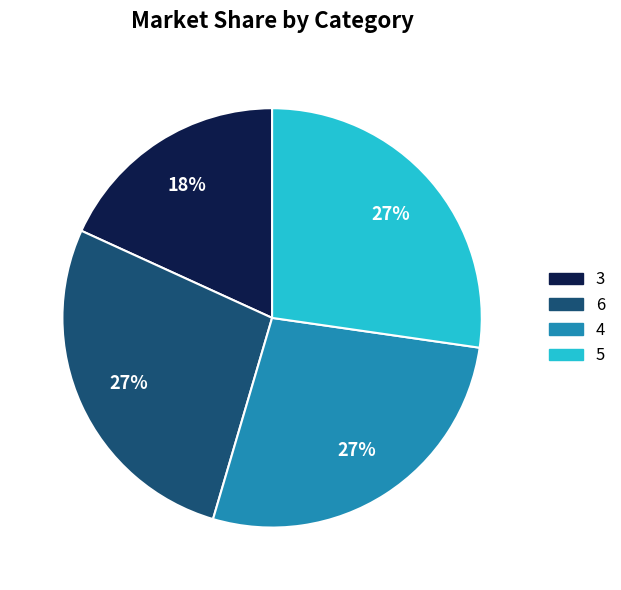

Count the number of slices in the pie.

4